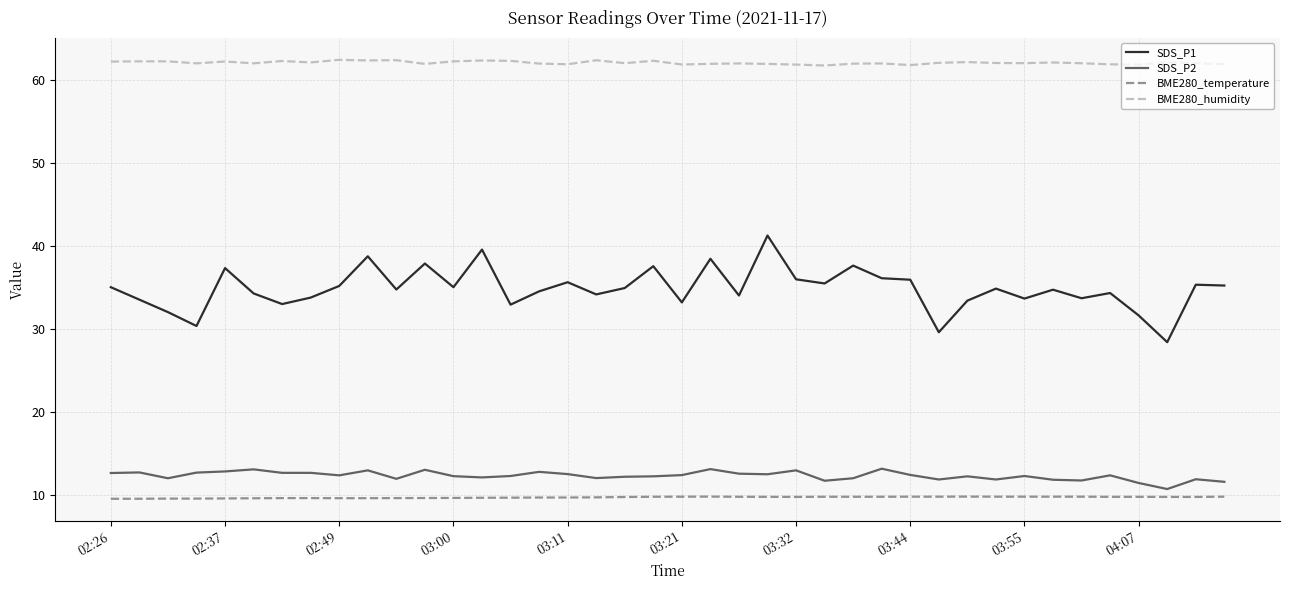

List the series in order of their peak value, highest first.

BME280_humidity, SDS_P1, SDS_P2, BME280_temperature